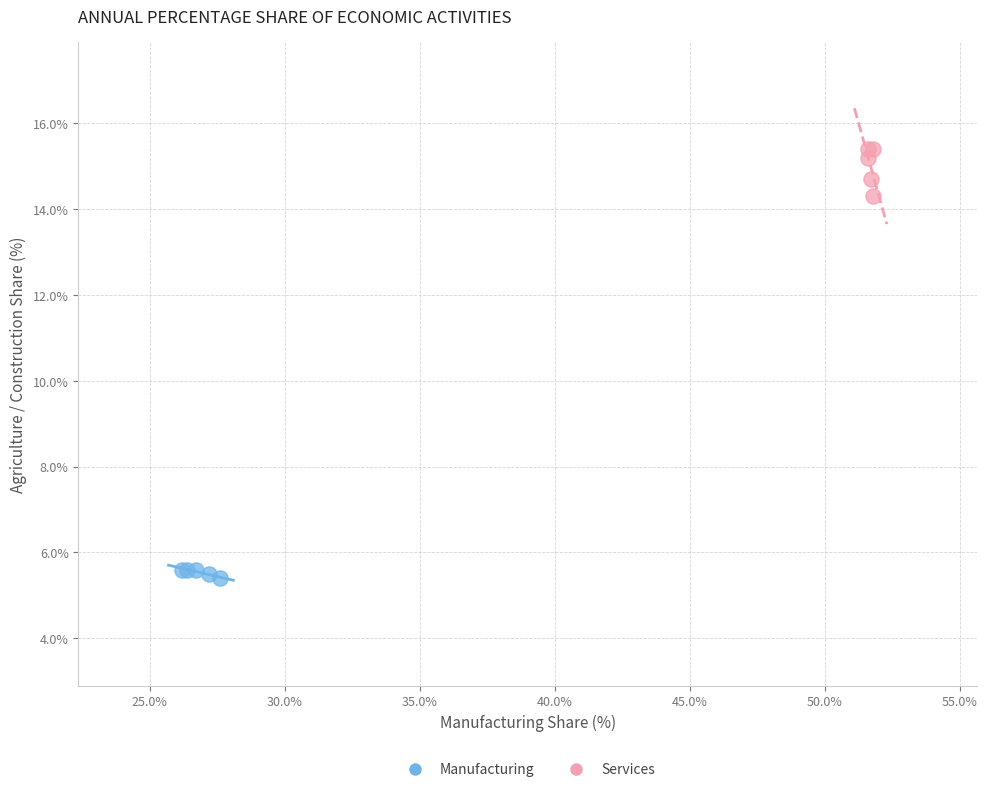

Which series reaches the minimum Y coordinate?

Manufacturing